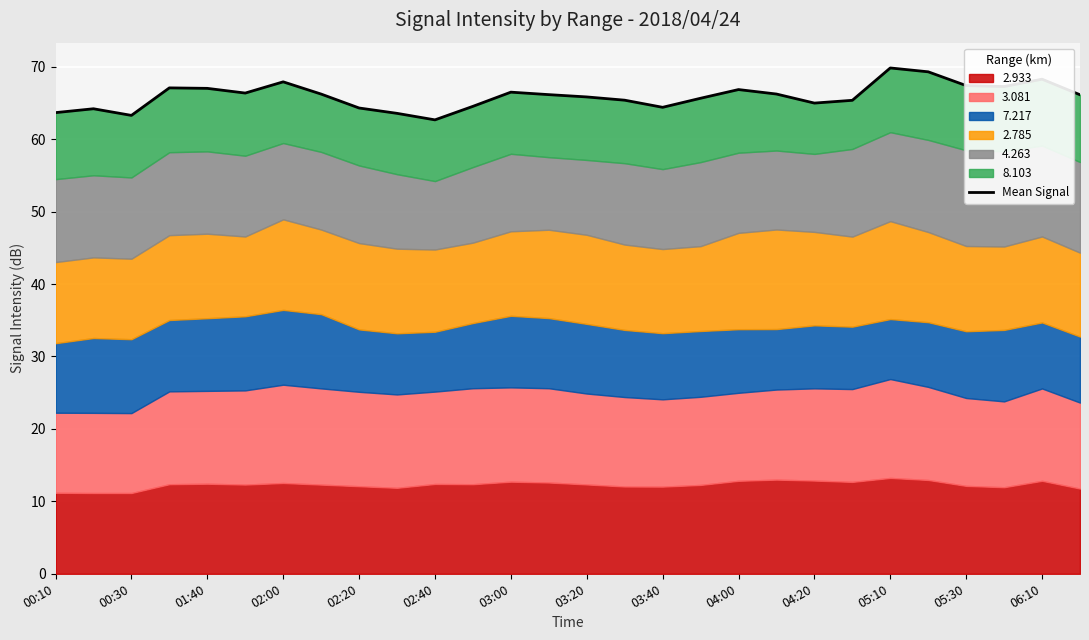

What is the sum of all values?

1846.4